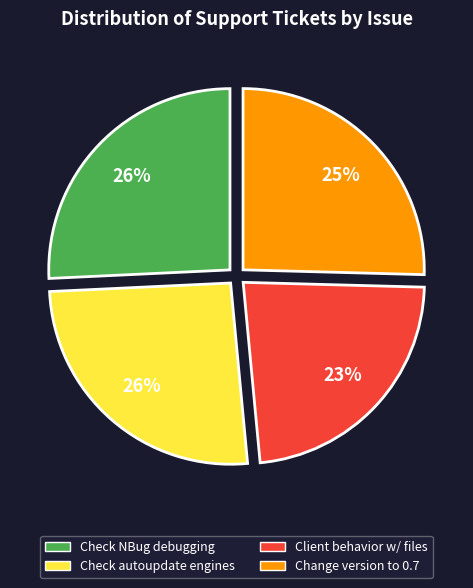

To the nearest percent, what is the average slice percentage?

25%